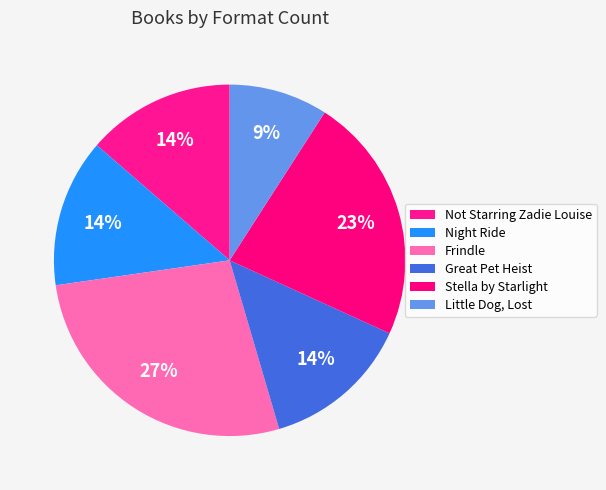

The Great Pet Heist slice represents 14% of the pie. True or false?

True